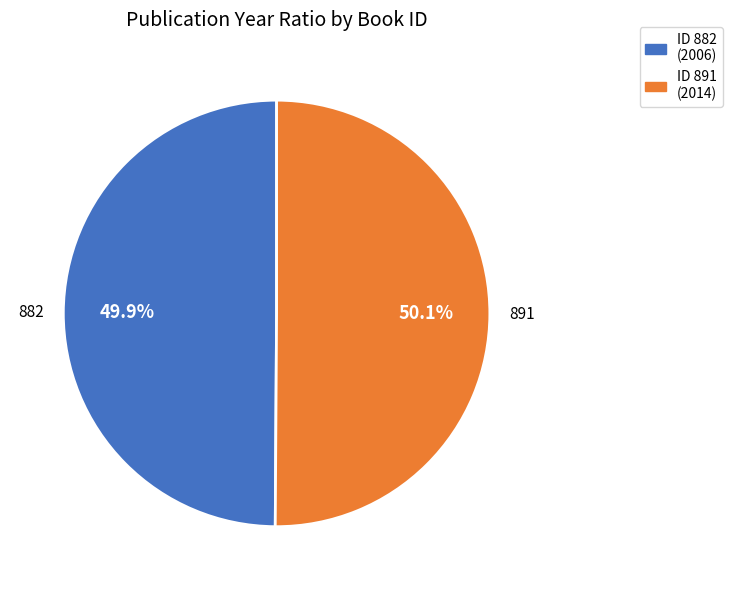

Is there a majority slice in this chart?

Yes